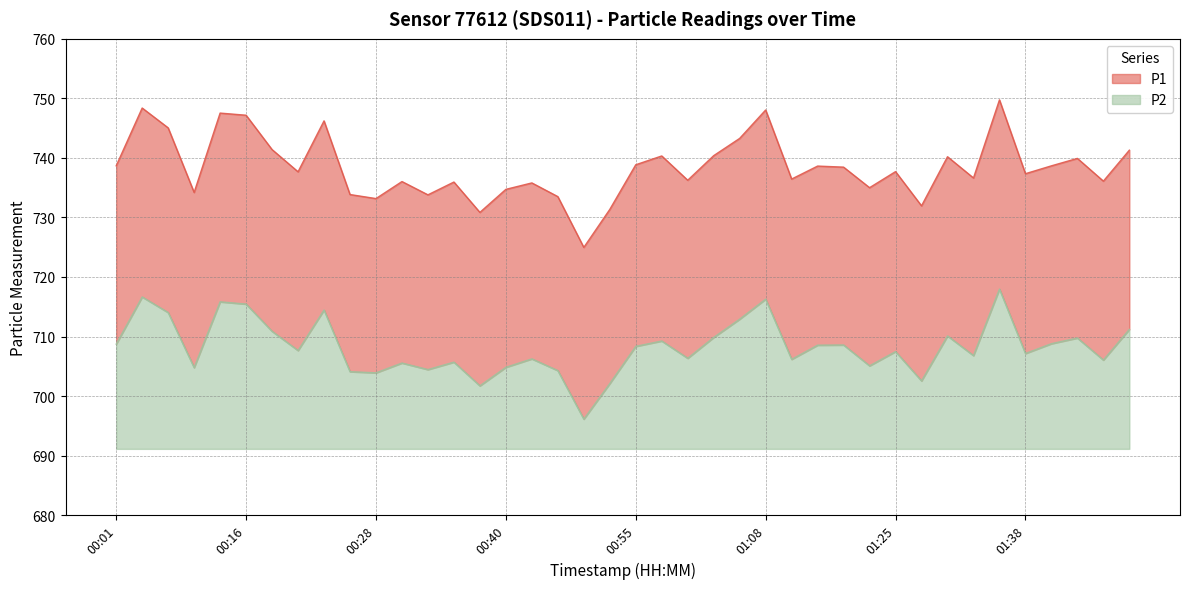

What is the difference between the P2 values at 01:18 and 01:03?

1.3